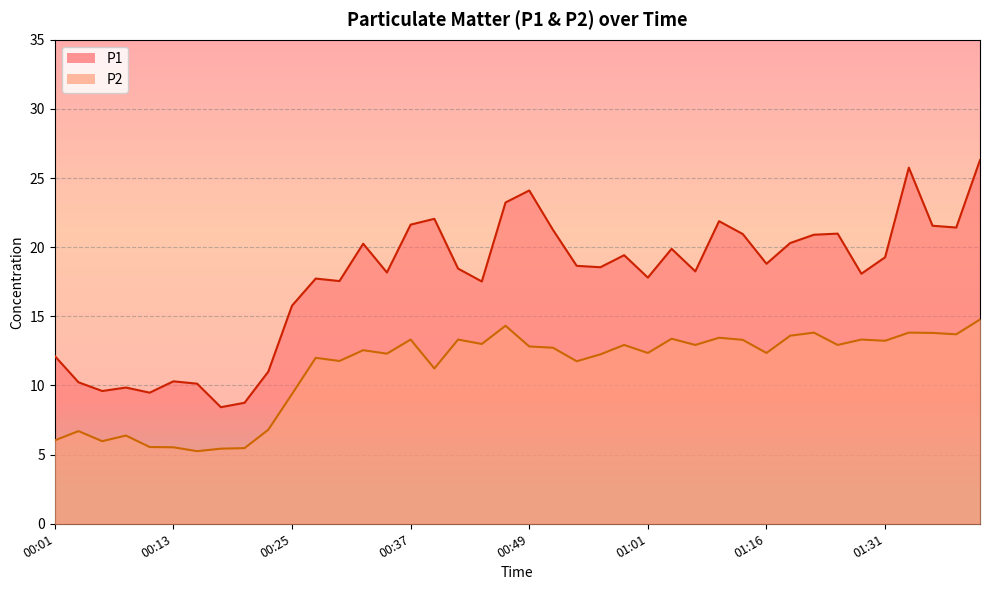

What is the label of the 3rd point from the left?

00:05